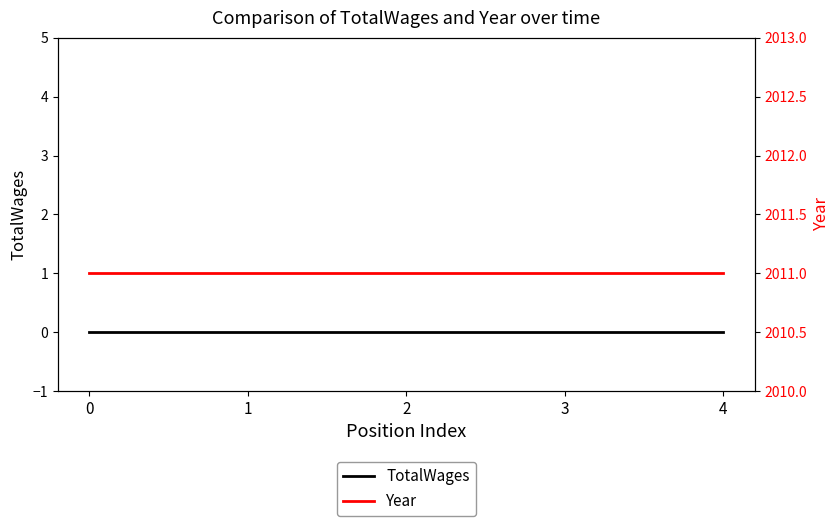

Reading left to right, transcribe all the data shown in this chart.

TotalWages: 0	0	0	0	0
Year: 2011	2011	2011	2011	2011